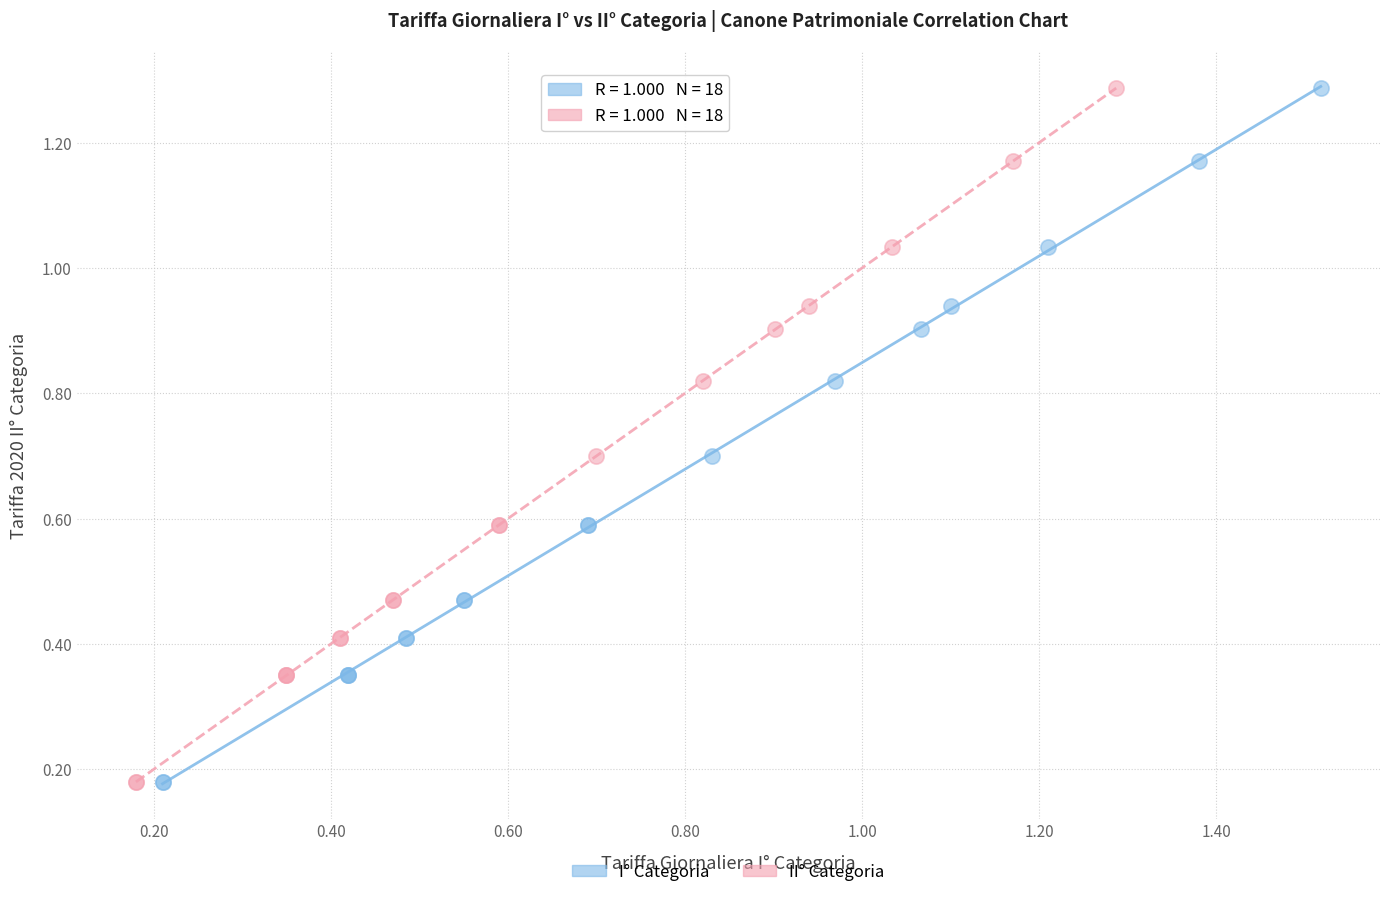

What are all the series names shown in the legend?

I° Categoria, II° Categoria